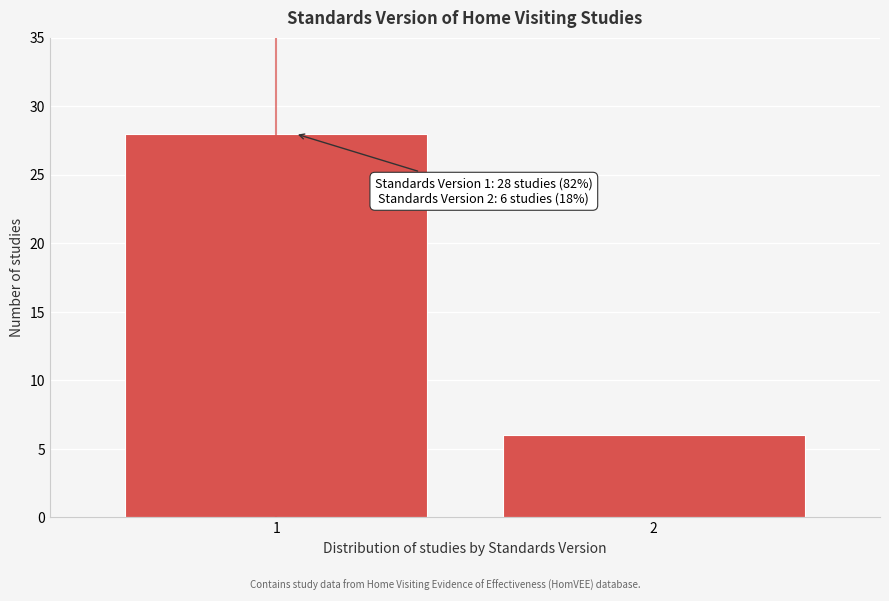

Reading left to right, what are all the values shown in this chart?

1=28	2=6